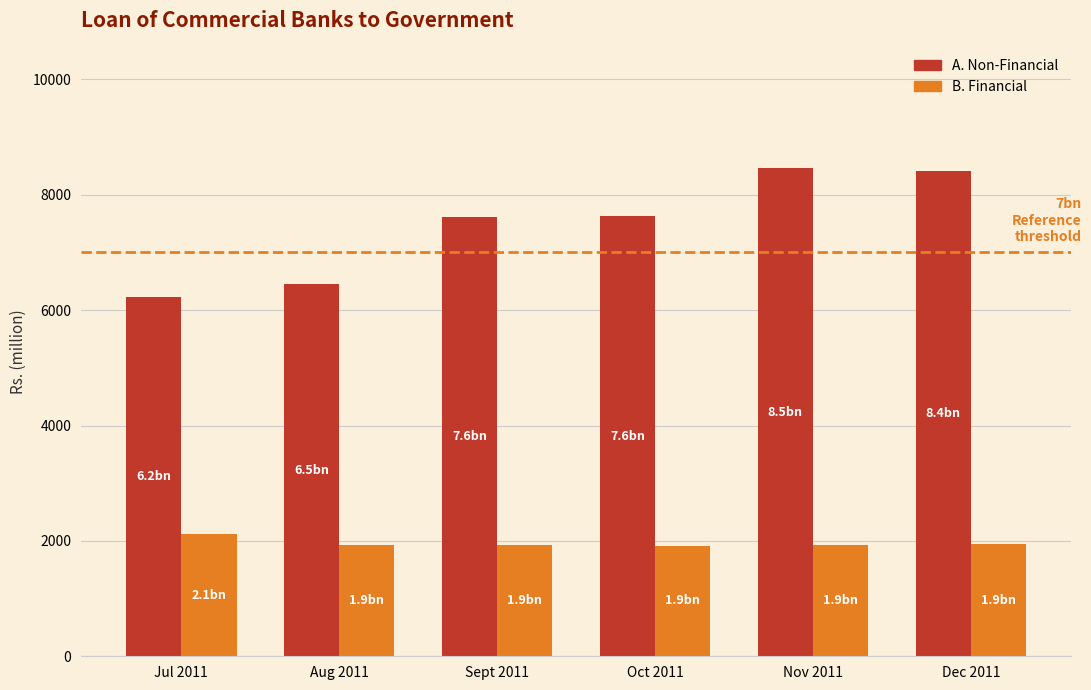

Which category has the lowest value in the A. Non-Financial series?

Jul 2011